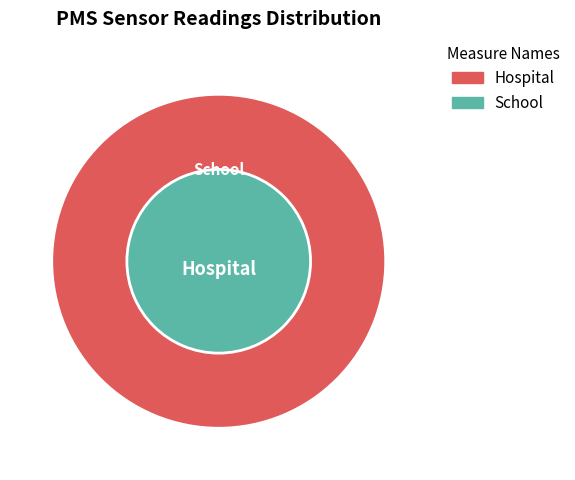

Which series changed the most between 15 and 27?

Hospital